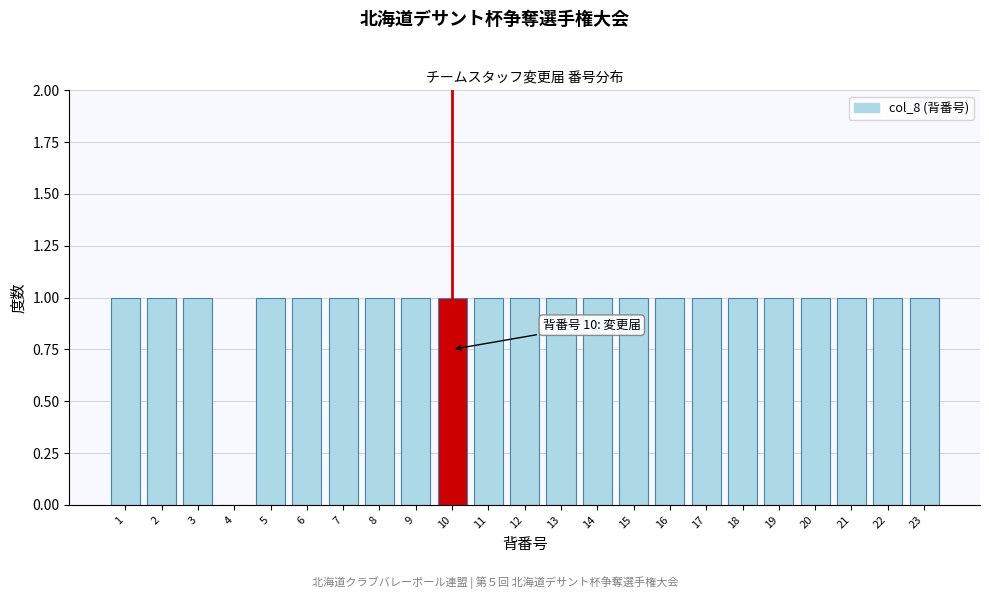

Reading right to left, extract all data points from this chart.

23=1	22=1	21=1	20=1	19=1	18=1	17=1	16=1	15=1	14=1	13=1	12=1	11=1	10=1	9=1	8=1	7=1	6=1	5=1	4=0	3=1	2=1	1=1